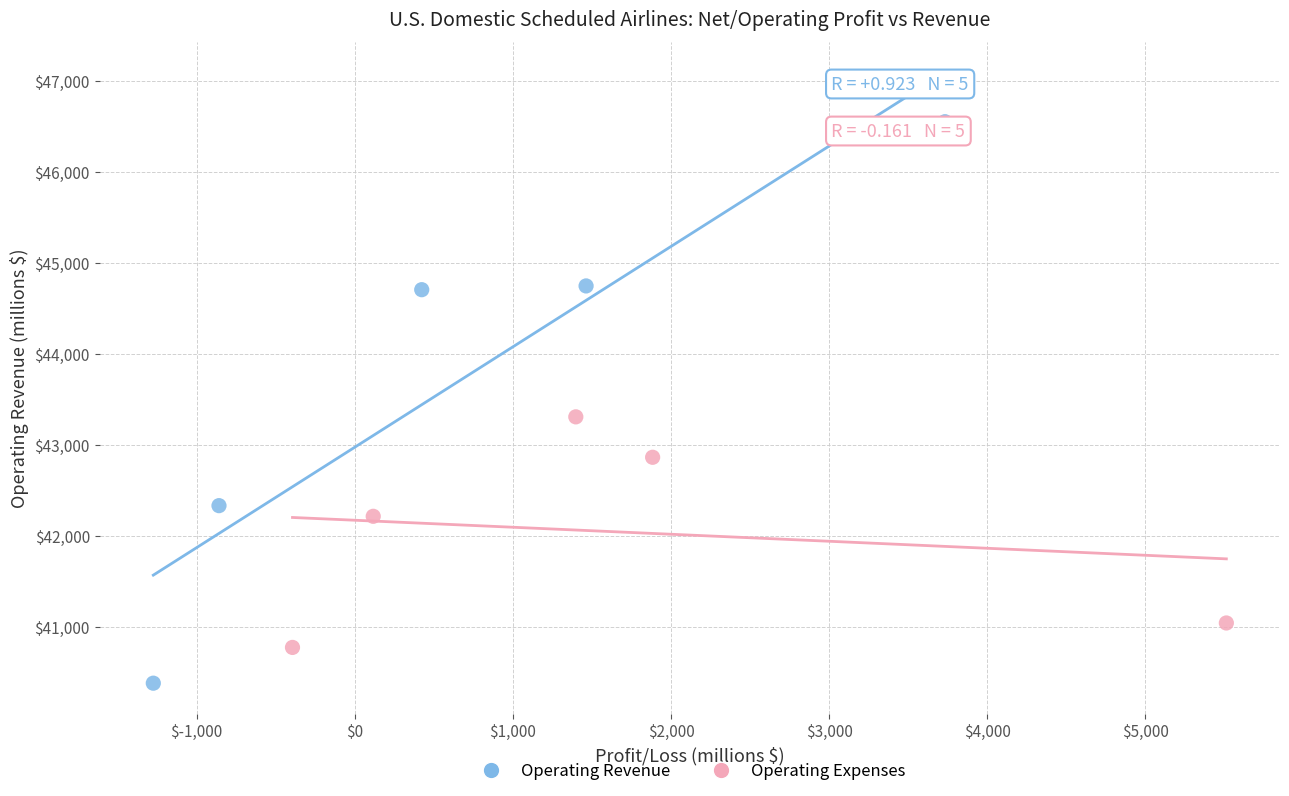

Which series contains the lowest Y value?

Operating Revenue